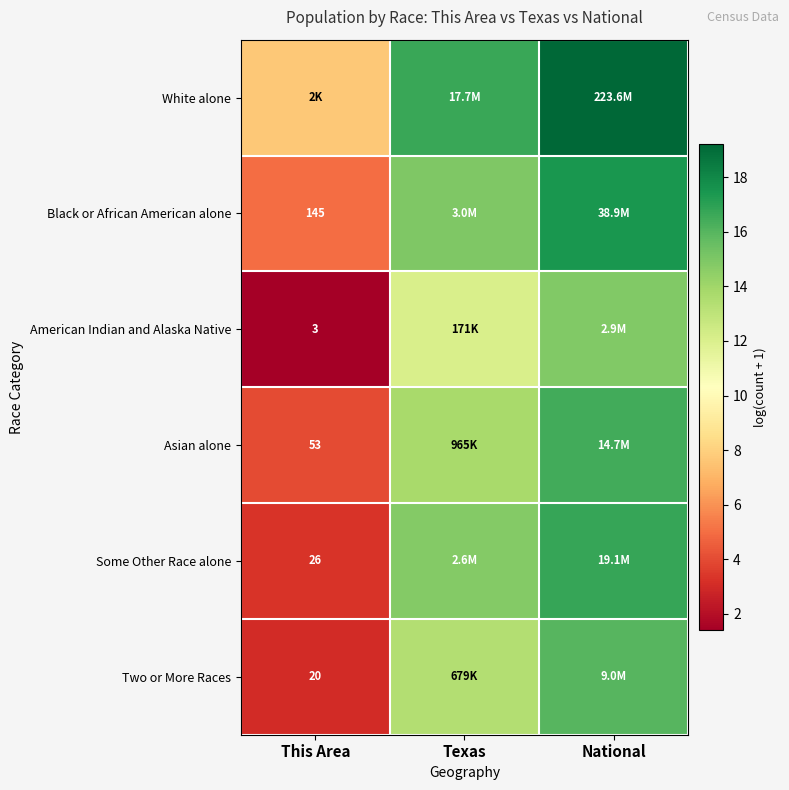

What is the spread (max minus min) of values at This Area?

6.3